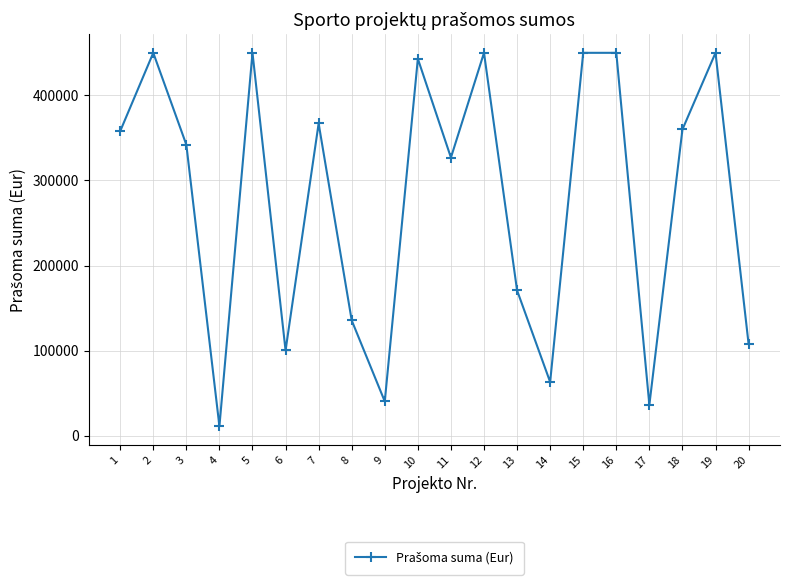

What is the maximum value shown in the chart?

450000.0